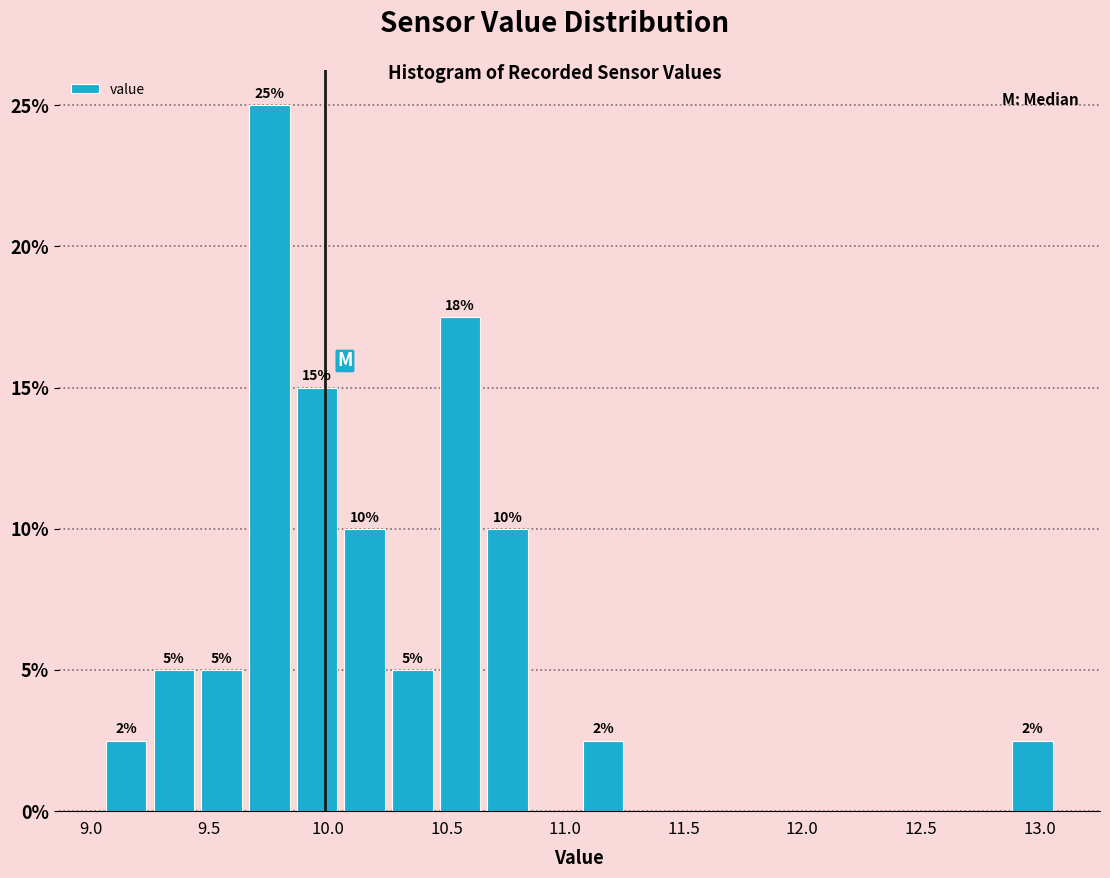

Over which range of the x-axis is the bar tallest?

9.65 to 9.85